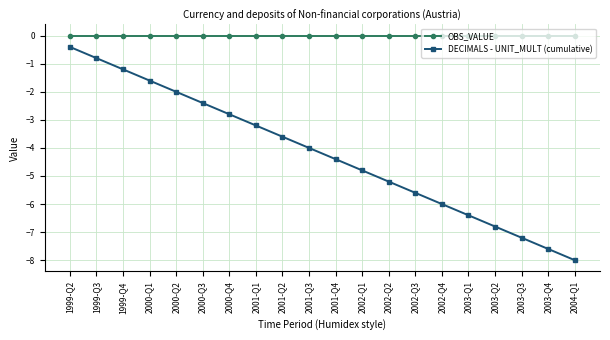

Reading left to right, extract all data points from this chart.

OBS_VALUE: 1999-Q2=0.0	1999-Q3=0.0	1999-Q4=0.0	2000-Q1=0.0	2000-Q2=0.0	2000-Q3=0.0	2000-Q4=0.0	2001-Q1=0.0	2001-Q2=0.0	2001-Q3=0.0	2001-Q4=0.0	2002-Q1=0.0	2002-Q2=0.0	2002-Q3=0.0	2002-Q4=0.0	2003-Q1=0.0	2003-Q2=0.0	2003-Q3=0.0	2003-Q4=0.0	2004-Q1=0.0
DECIMALS - UNIT_MULT (cumulative): 1999-Q2=-0.4	1999-Q3=-0.8	1999-Q4=-1.2	2000-Q1=-1.6	2000-Q2=-2.0	2000-Q3=-2.4	2000-Q4=-2.8	2001-Q1=-3.2	2001-Q2=-3.6	2001-Q3=-4.0	2001-Q4=-4.4	2002-Q1=-4.8	2002-Q2=-5.2	2002-Q3=-5.6	2002-Q4=-6.0	2003-Q1=-6.4	2003-Q2=-6.8	2003-Q3=-7.2	2003-Q4=-7.6	2004-Q1=-8.0